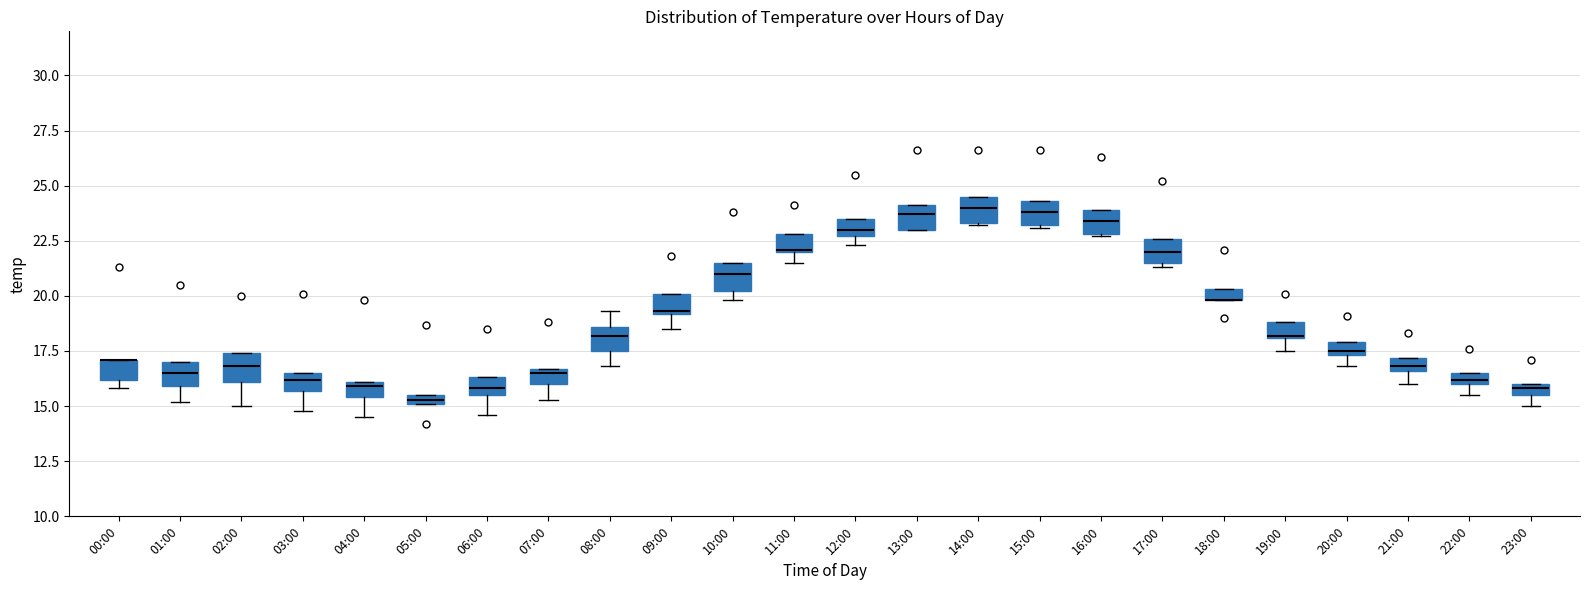

Where is the upper edge of the box for 02:00 on the y-axis? The values are not printed on the chart, so give them approximately, as read against the axis.

17.5